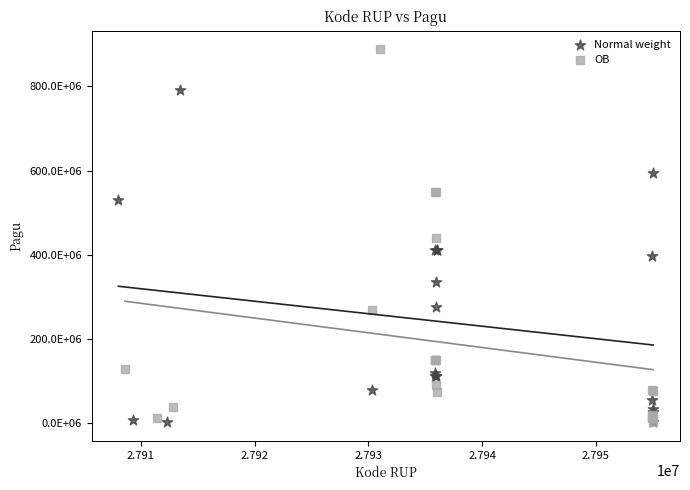

What are all the series names shown in the legend?

Normal weight, OB